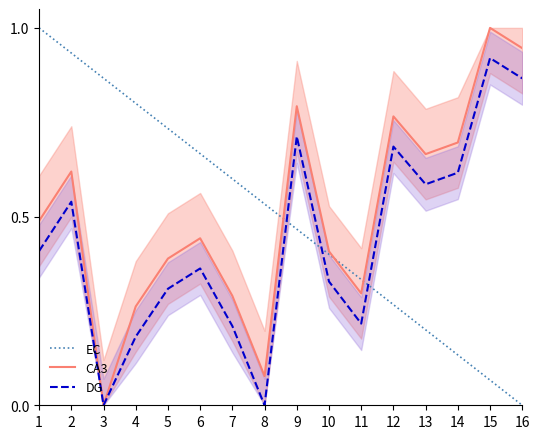

How many data points in DG are above 0?

14